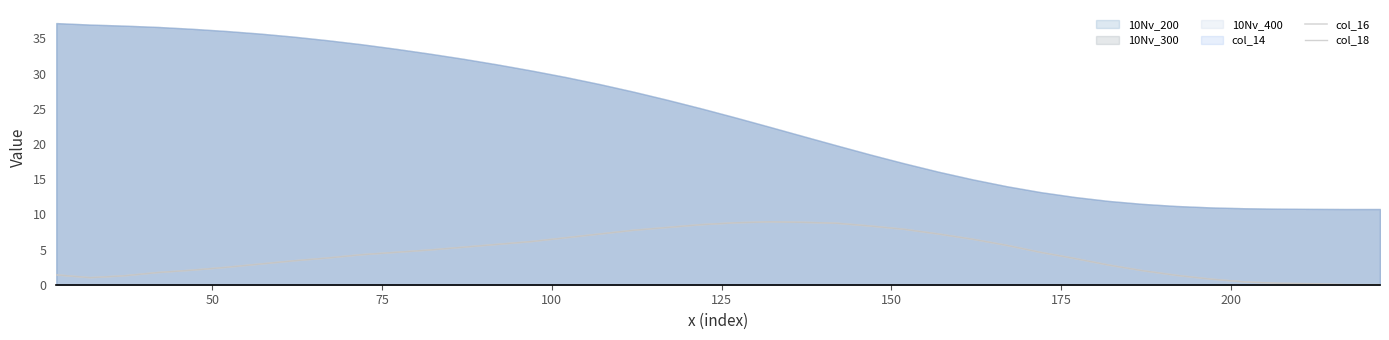

True or false: col_18 and col_16 cross at least once.

False